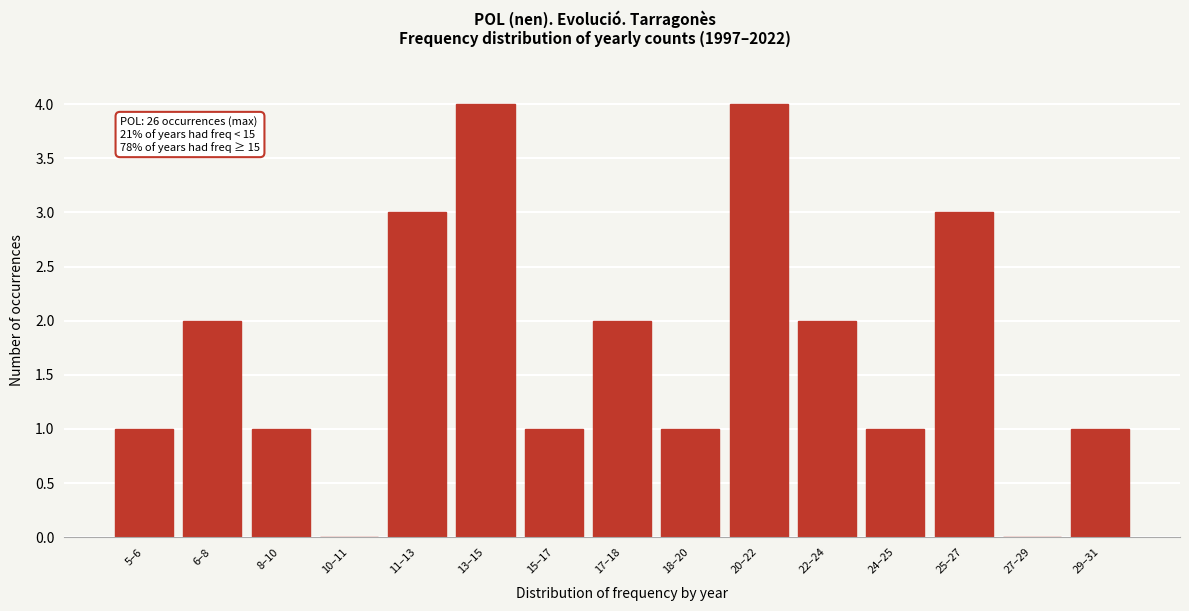

Reading left to right, transcribe all the data shown in this chart.

5–6=1	6–8=2	8–10=1	10–11=0	11–13=3	13–15=4	15–17=1	17–18=2	18–20=1	20–22=4	22–24=2	24–25=1	25–27=3	27–29=0	29–31=1